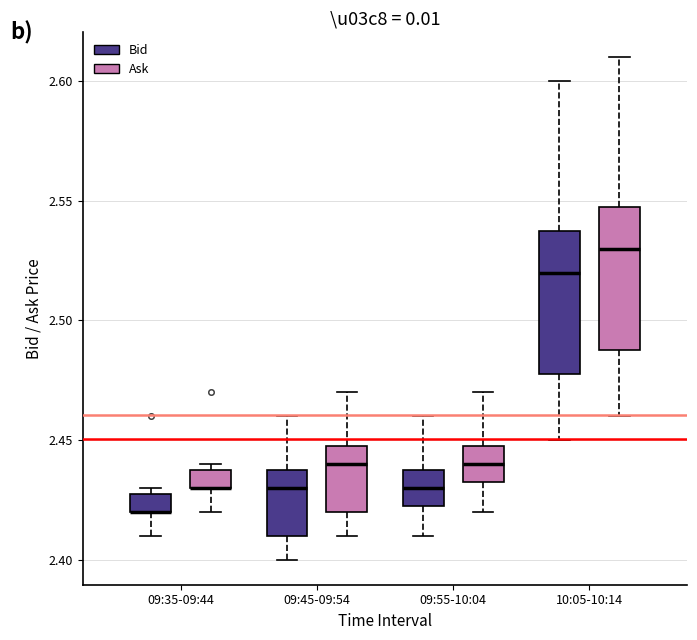

Where does the median line of the box for 09:55-10:04 (Bid) sit on the y-axis? The values are not printed on the chart, so give them approximately, as read against the axis.

2.430